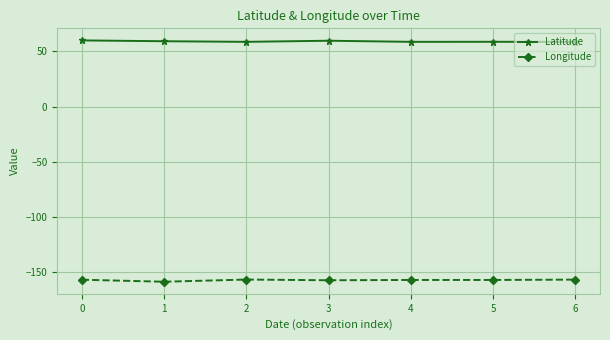

True or false: Longitude and Latitude intersect in this chart.

False